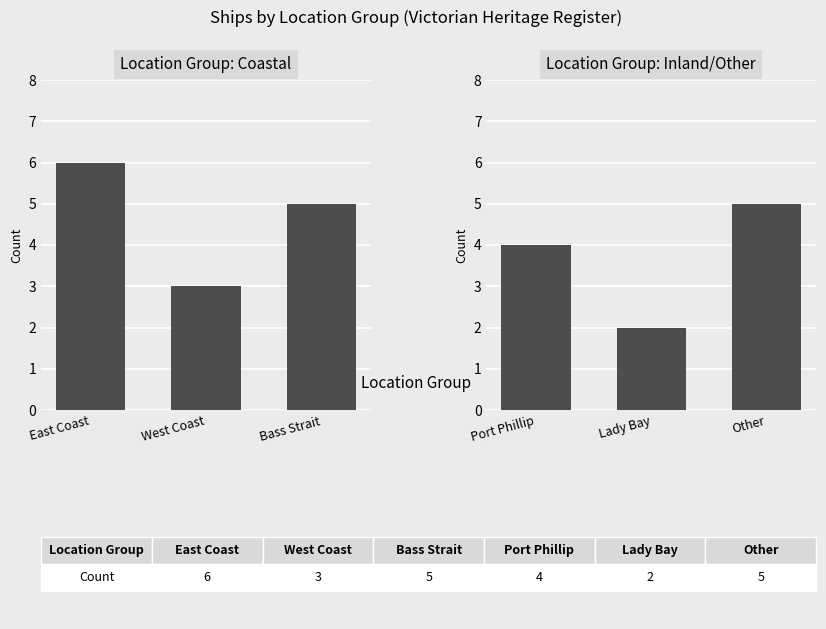

Where does the Location Group: Coastal series first go above 5?

East Coast